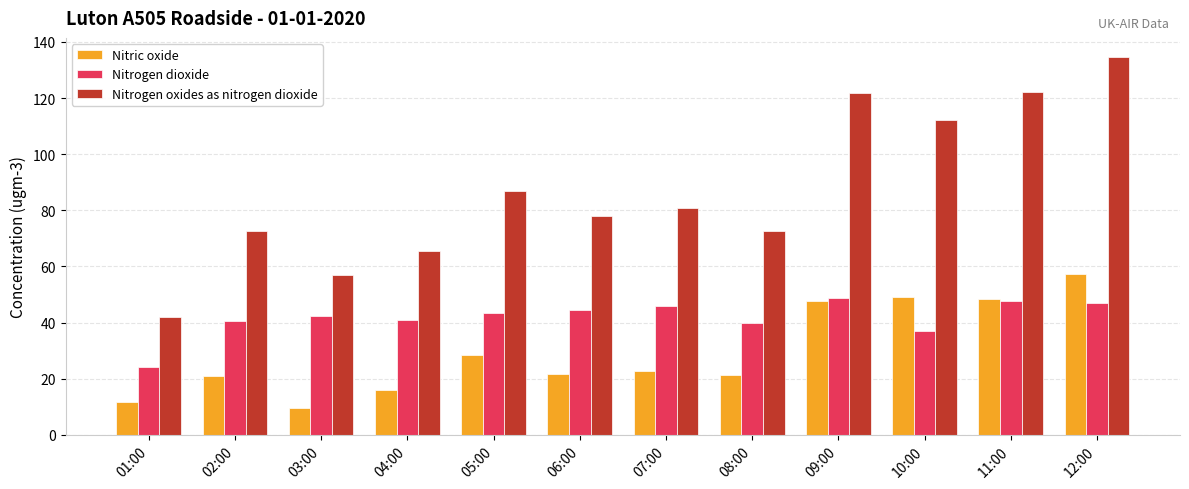

Is it true that Nitrogen oxides as nitrogen dioxide equals 65.3 at 04:00?

True